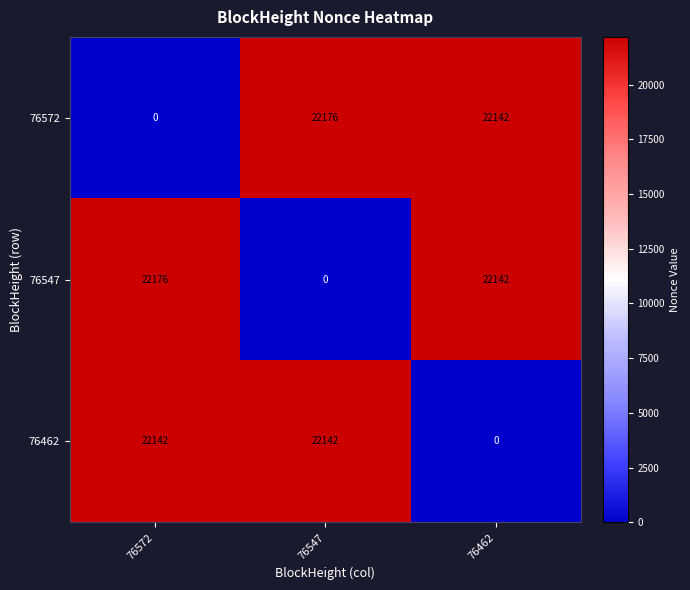

At how many categories does at least one series exceed 21160?

3